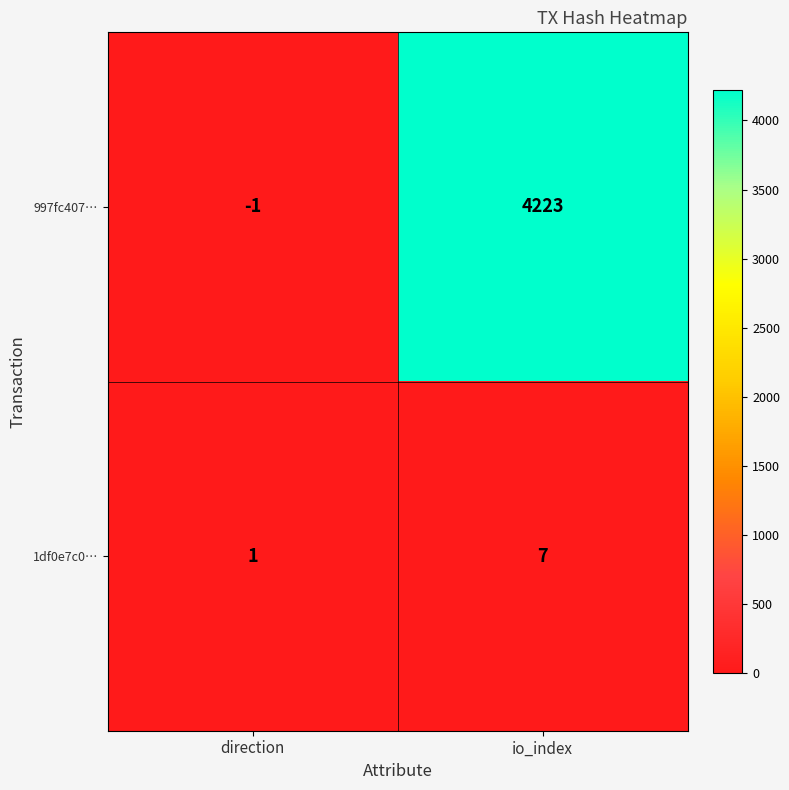

How many data points in 1df0e7c0… are less than 7?

1